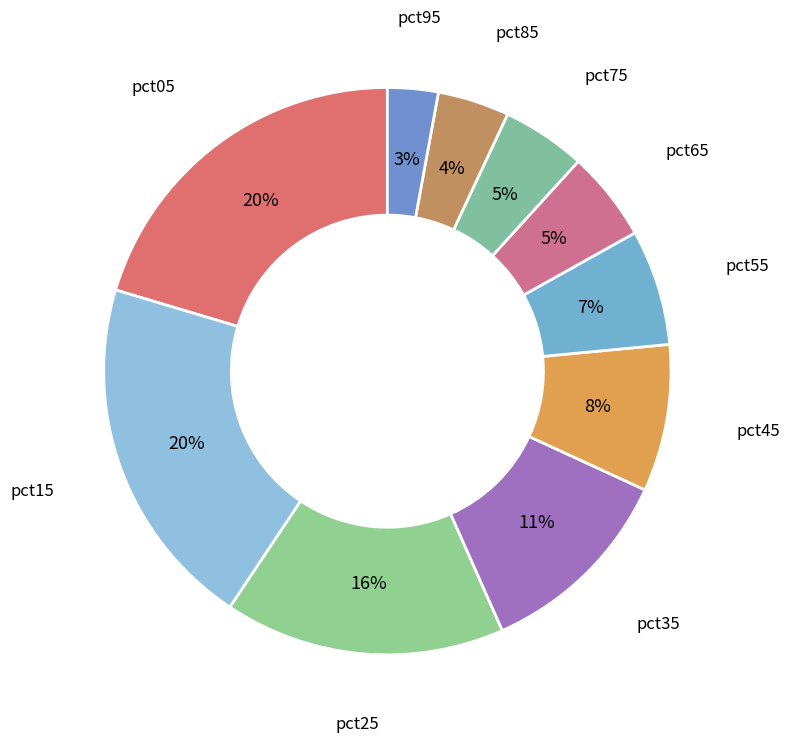

Count the number of slices in the pie.

10